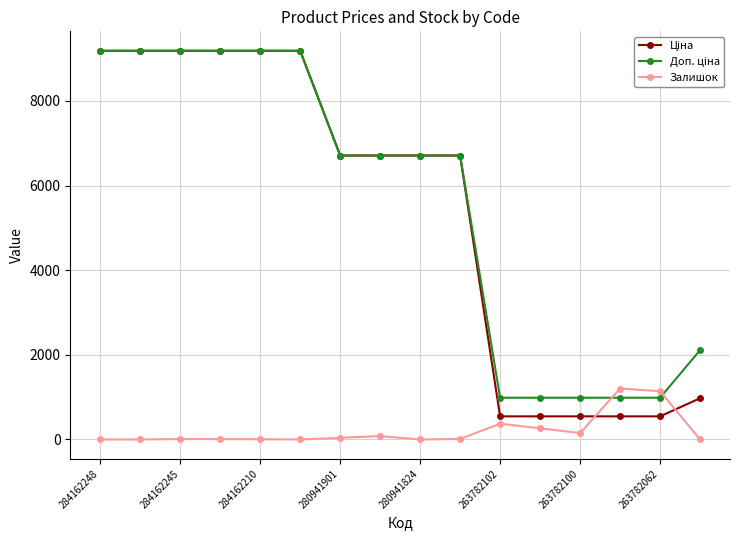

True or false: Залишок has more than 2 points higher than both neighbors.

True